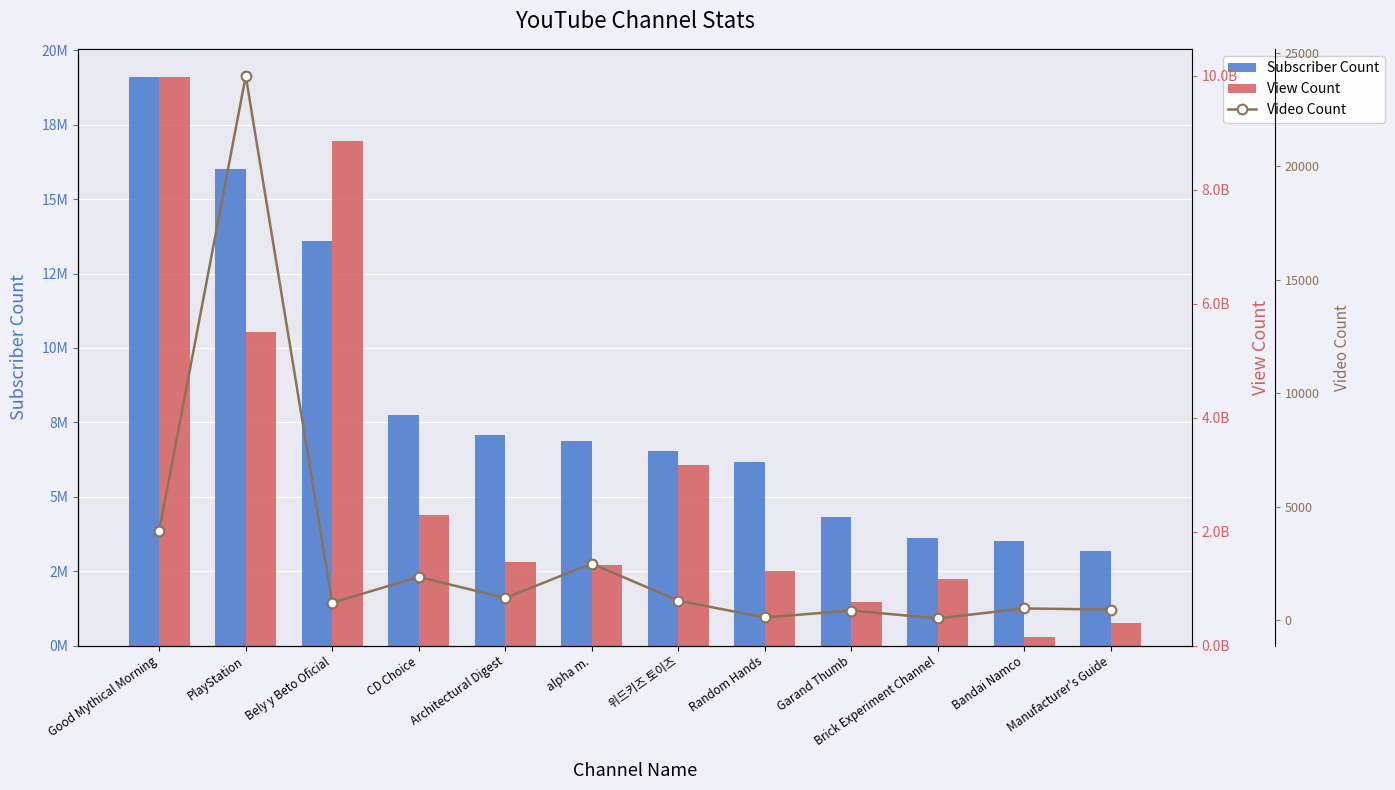

What is the value of the Video Count bar at the 4th from the left?

1915